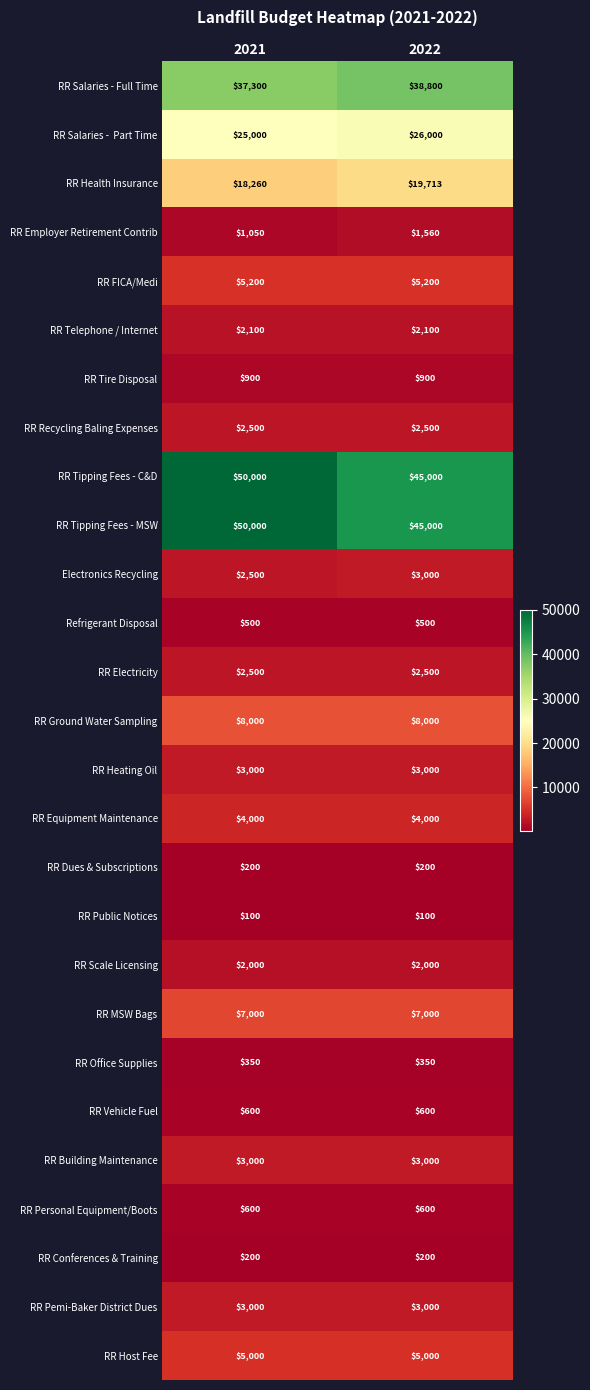

True or false: RR Public Notices has a value of 100 at 2021.

True